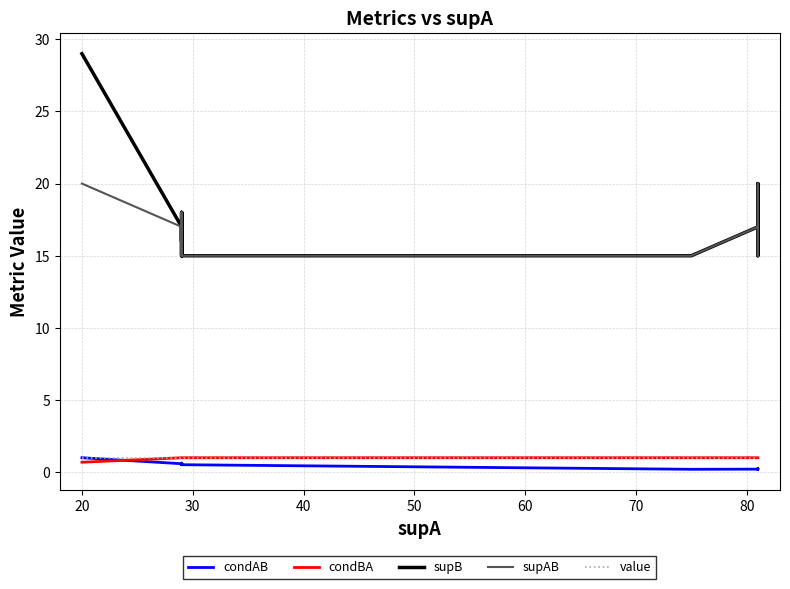

List the series in order of their peak value, lowest first.

condAB, condBA, value, supAB, supB